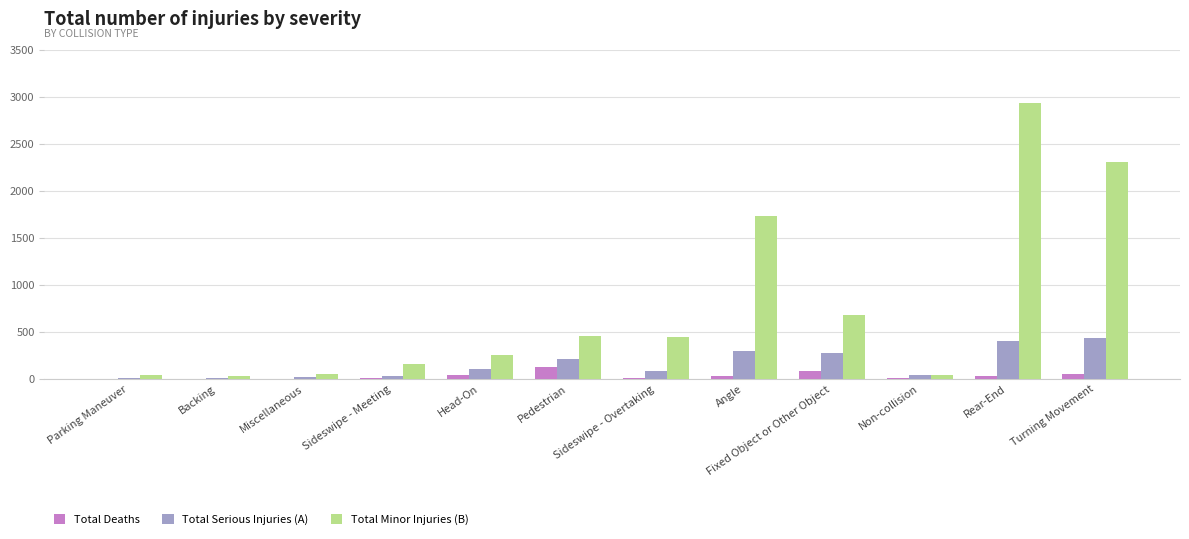

Which series changed the most between Backing and Angle?

Total Minor Injuries (B)